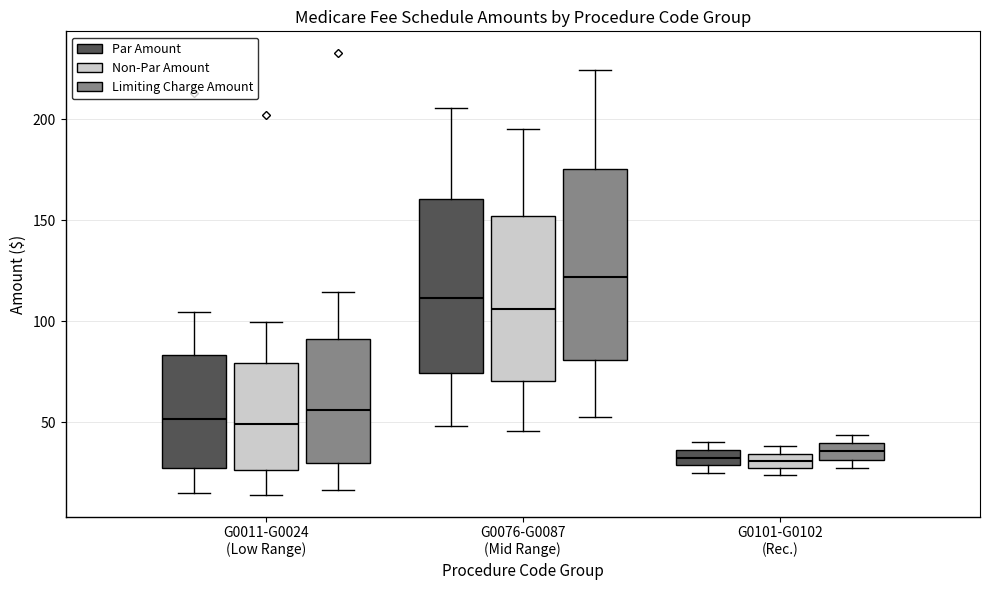

Which box's median line is the highest?

G0076-G0087 (Mid Range) (Limiting Charge Amount)